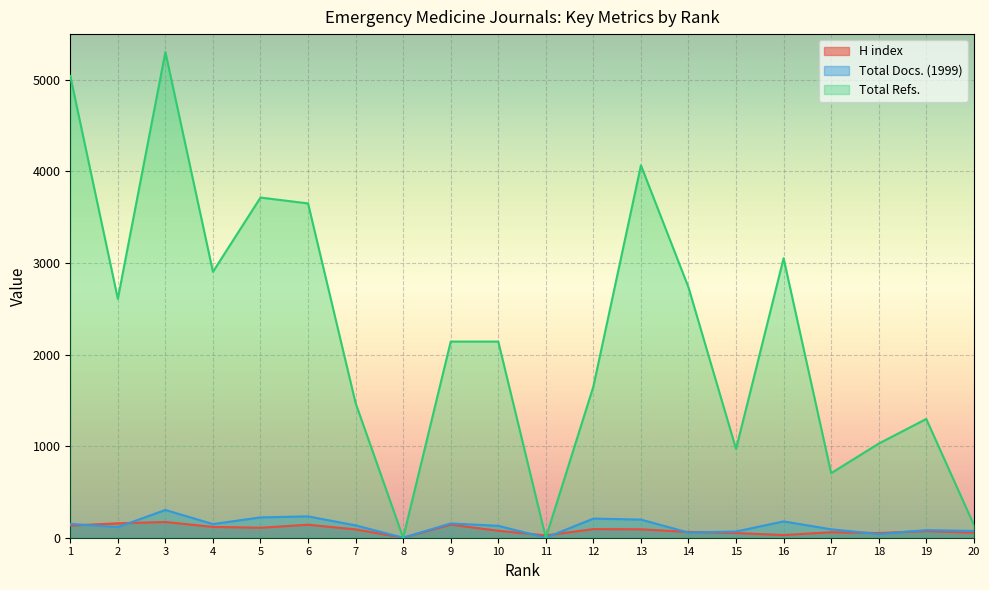

How many values in H index are above zero?

19